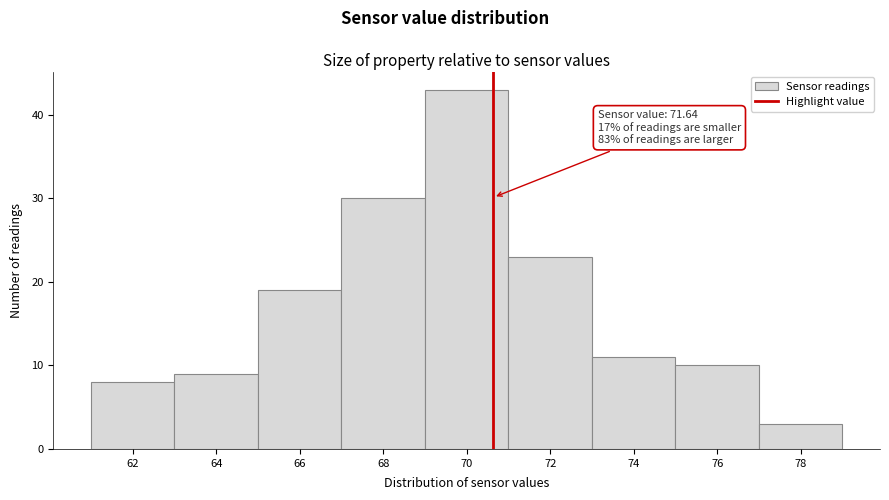

Reading right to left, what are all the values shown in this chart?

78=3	76=10	74=11	72=23	70=43	68=30	66=19	64=9	62=8